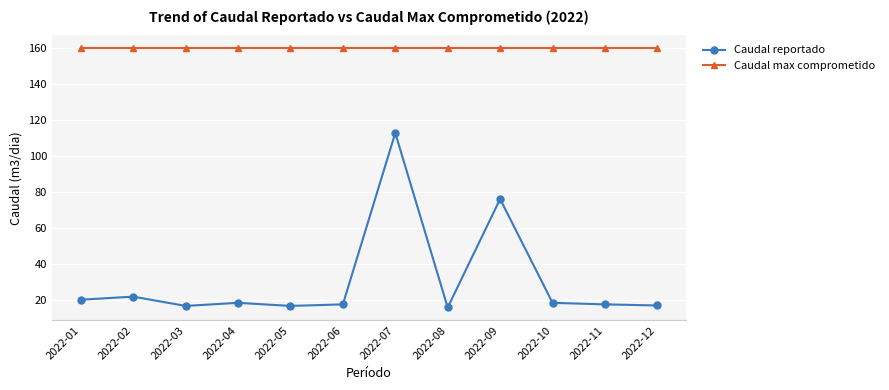

The value of Caudal reportado at 2022-07 is 184.4. True or false?

False